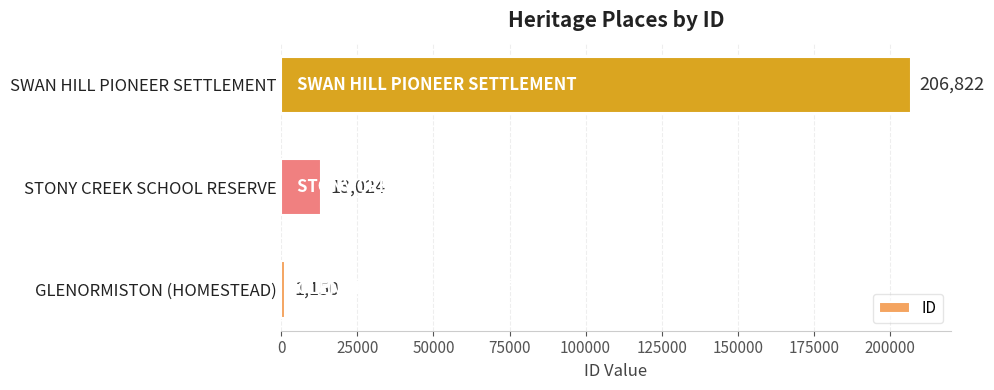

Reading bottom to top, list all the values displayed in this chart.

GLENORMISTON (HOMESTEAD)=1150	STONY CREEK SCHOOL RESERVE=13024	SWAN HILL PIONEER SETTLEMENT=206822